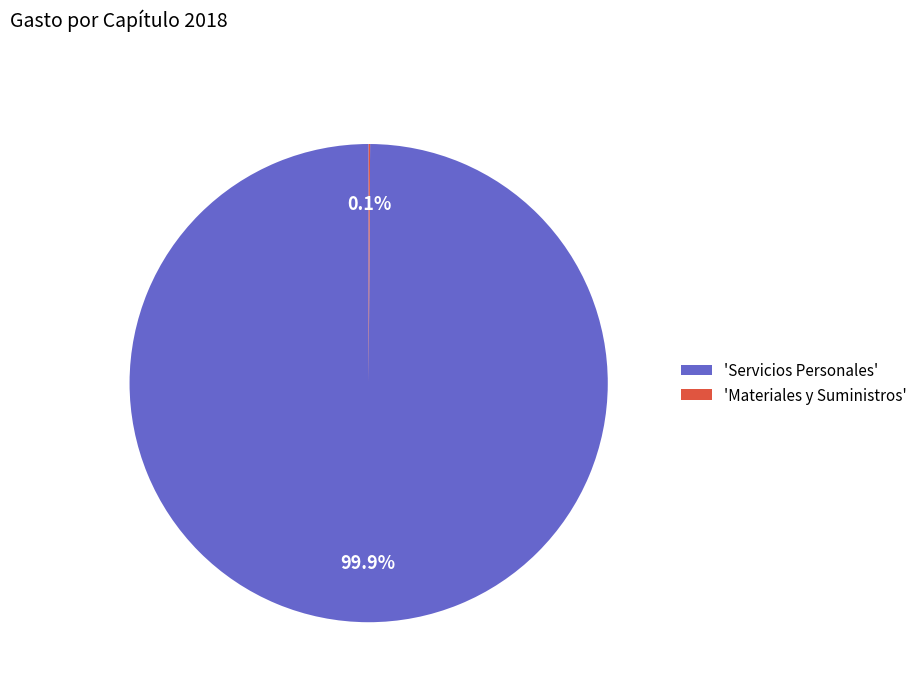

To the nearest percent, what is the average slice percentage?

50%